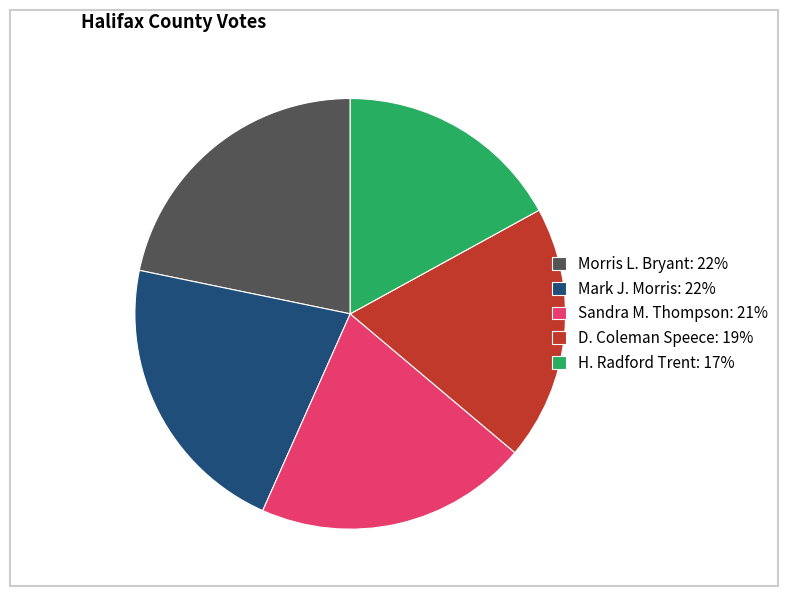

Is it true that Morris L. Bryant is 22% of the pie?

True